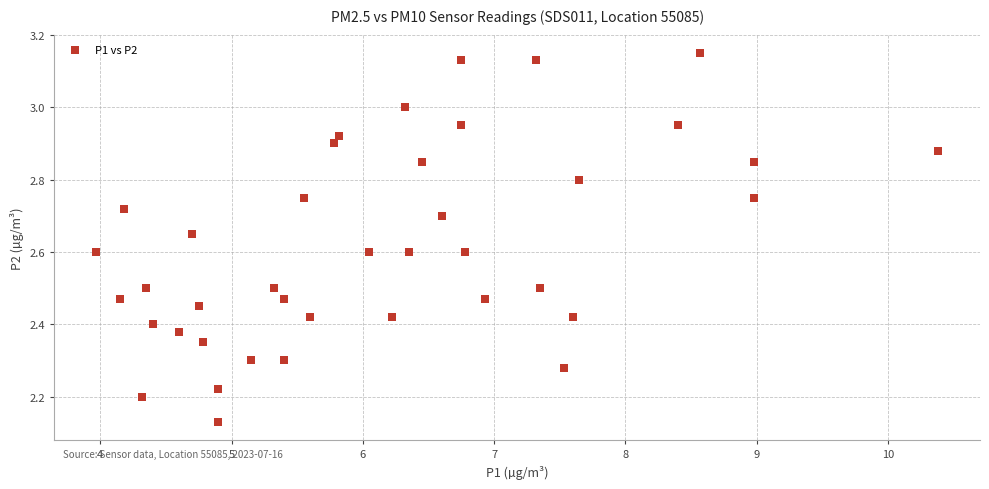

What is the range of X values (max minus min)?

6.4